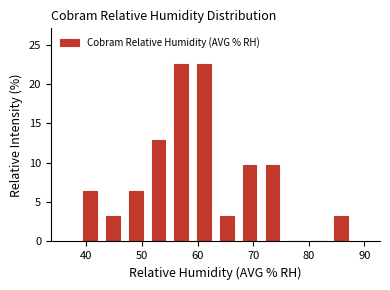

Reading left to right, list every bar in this chart as the range it spans on the x-axis followed by its height. Neither the bar edges nor the heights are printed on the chart, so give them approximately, as read against the axes.

38.6 to 42.7: 6.5
42.7 to 46.8: 3.0
46.8 to 50.9: 6.5
50.9 to 55.0: 13.0
55.0 to 59.1: 22.5
59.1 to 63.2: 22.5
63.2 to 67.3: 3.0
67.3 to 71.4: 9.5
71.4 to 75.5: 9.5
75.5 to 79.6: 0
79.6 to 83.7: 0
83.7 to 87.8: 3.0